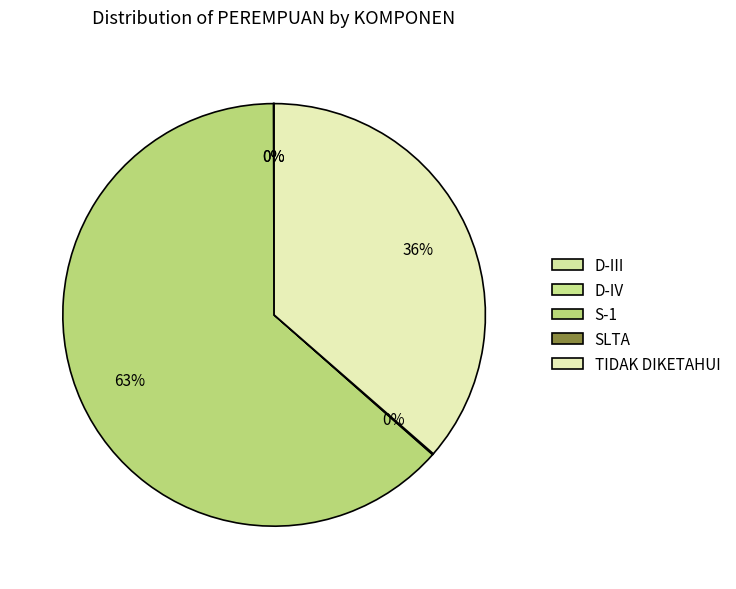

To the nearest percent, what portion does TIDAK DIKETAHUI represent?

36%